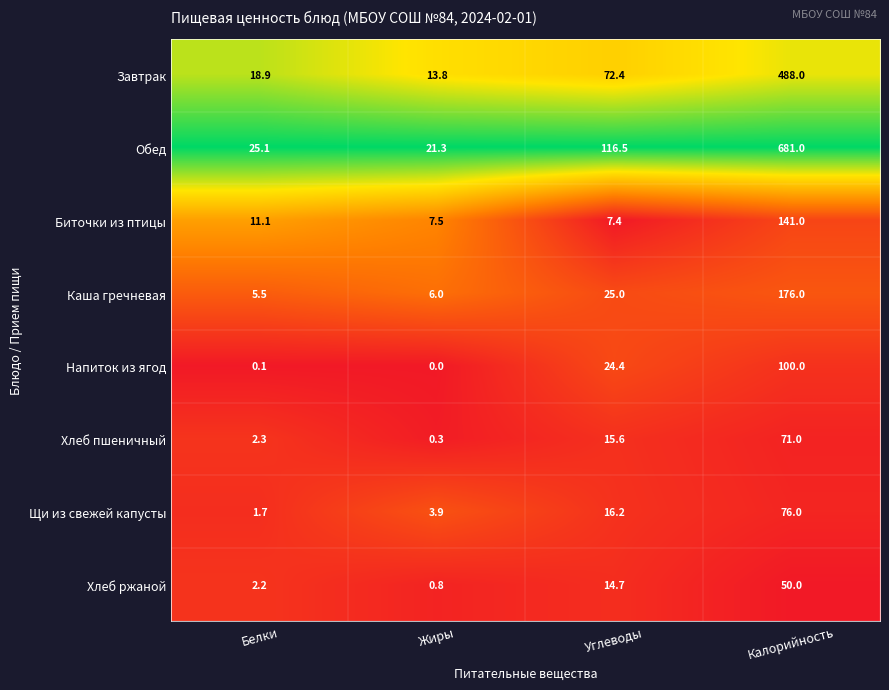

Rank the series at Белки from highest to lowest value.

Обед, Завтрак, Биточки из птицы, Каша гречневая, Хлеб пшеничный, Хлеб ржаной, Щи из свежей капусты, Напиток из ягод